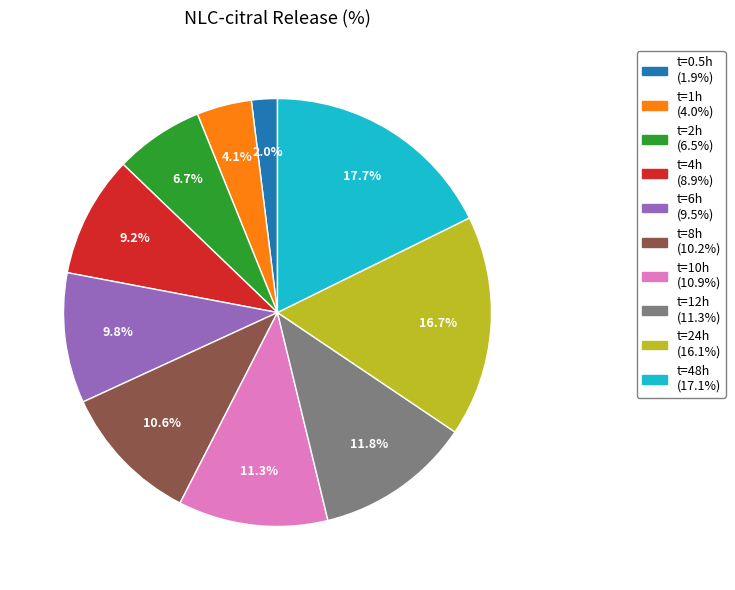

Is there a majority slice in this chart?

No